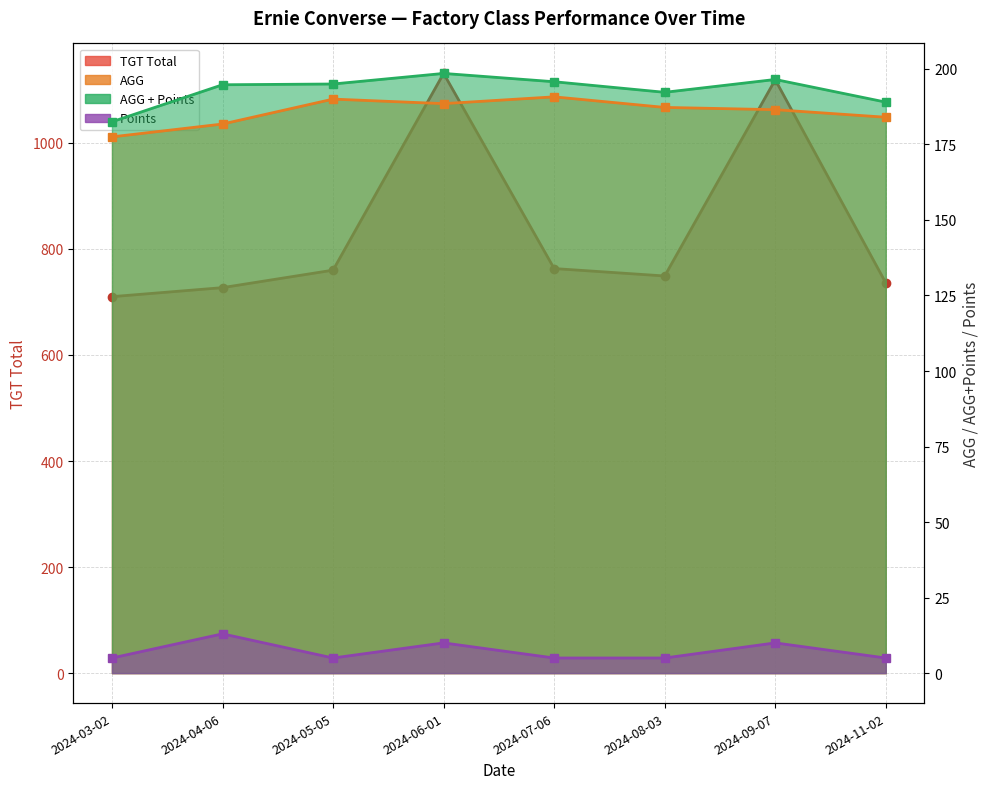

Reading right to left, extract all data points from this chart.

TGT Total: 736.0	1119.0	749.0	763.0	1131.0	760.0	727.0	710.0
AGG: 184.0	186.5	187.2	190.8	188.5	190.0	181.8	177.5
AGG + Points: 189.0	196.5	192.2	195.8	198.5	195.0	194.8	182.5
Points: 5.0	10.0	5.0	5.0	10.0	5.0	13.0	5.0